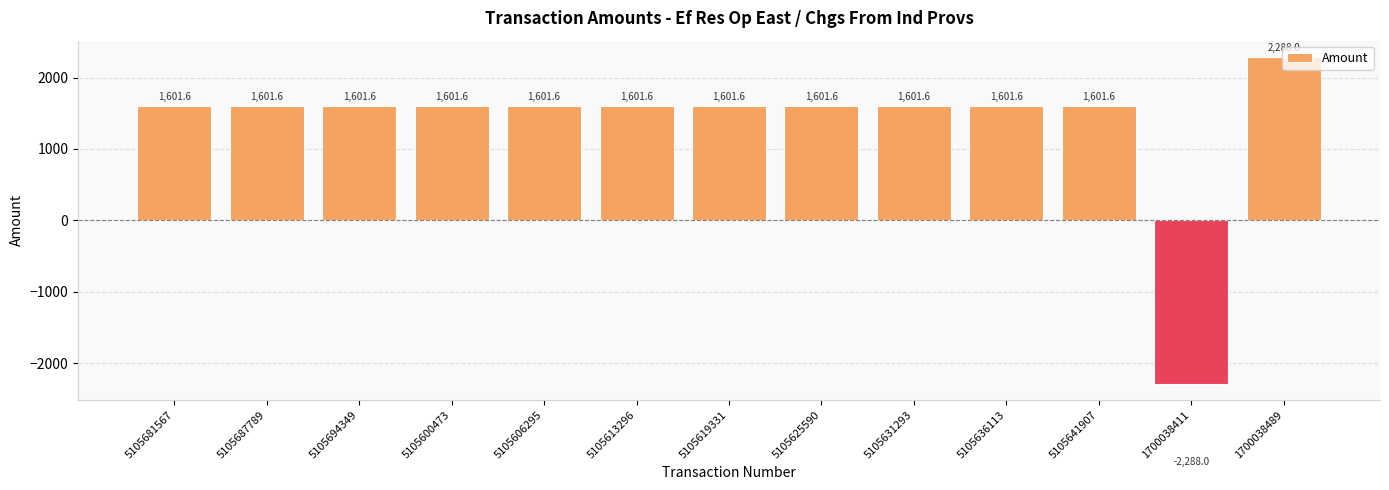

What is the label of the 8th bar from the left?

5105625590